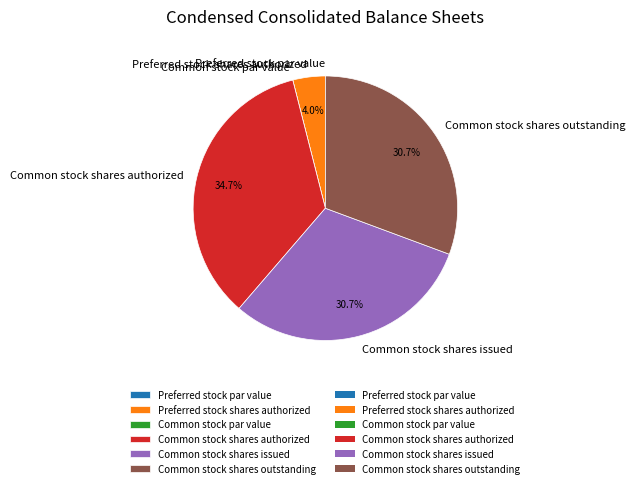

Which category has the biggest portion of the pie?

Common stock shares authorized